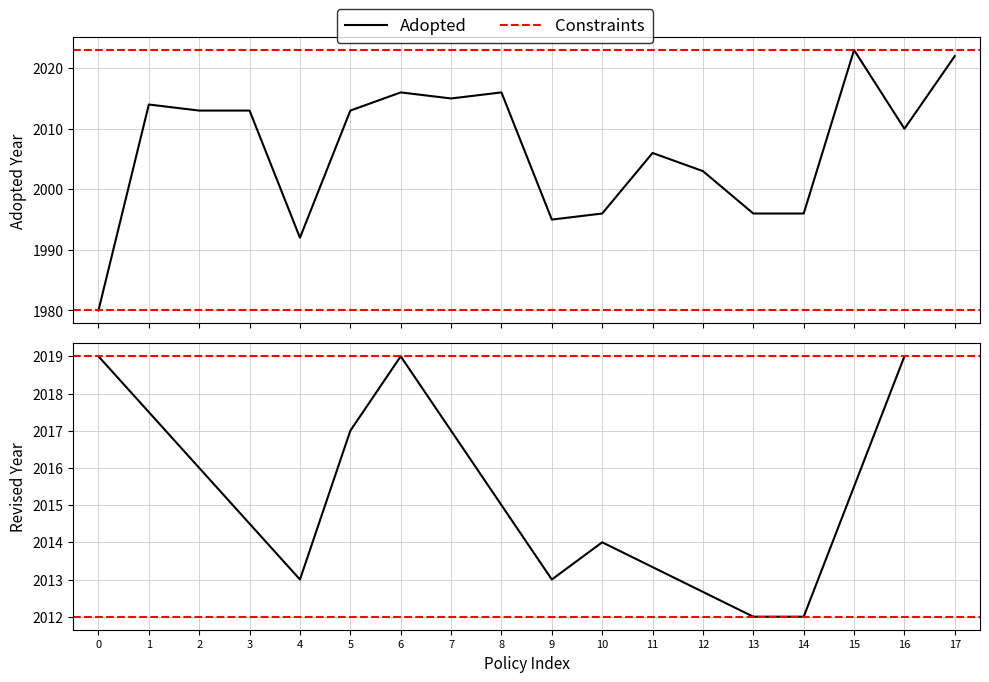

How many lines are shown in the chart?

1